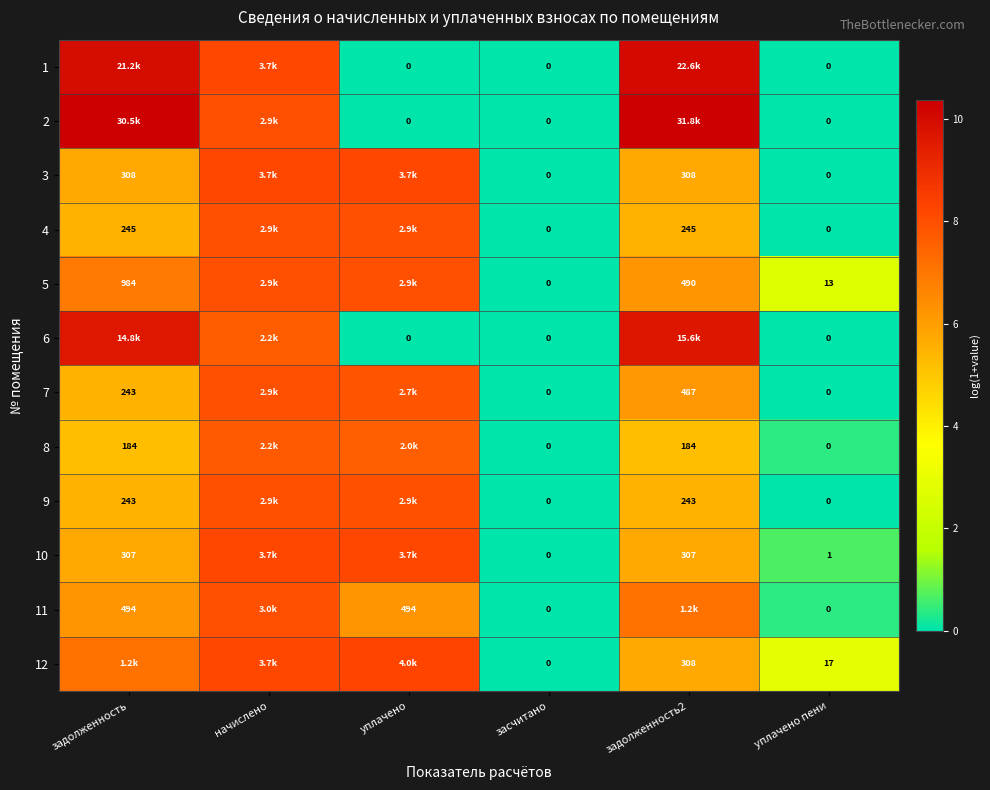

Is the value of 11 at уплачено greater than the value of 10 at задолженность?

Yes